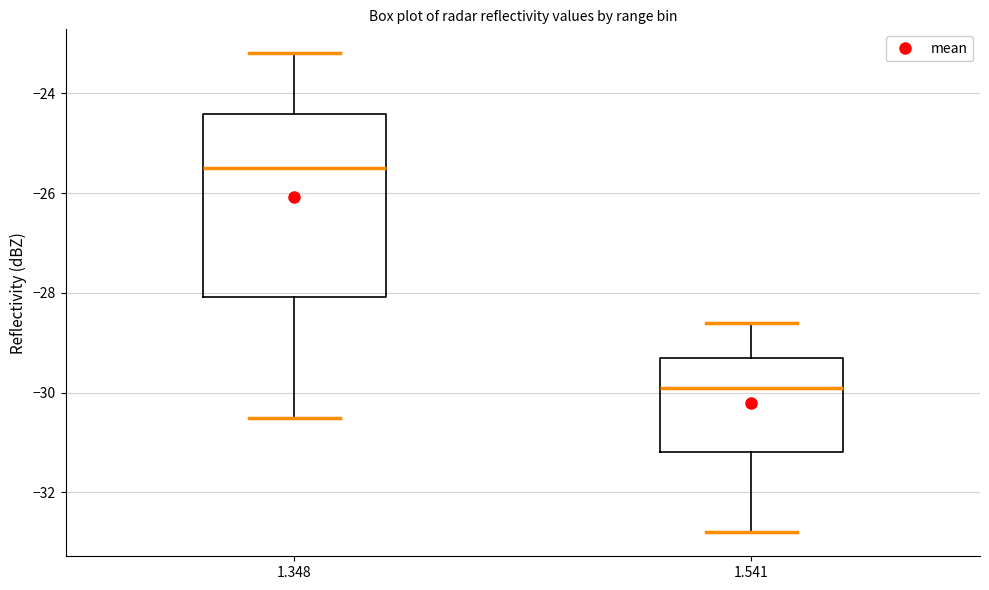

Which box's median line is the highest?

1.348